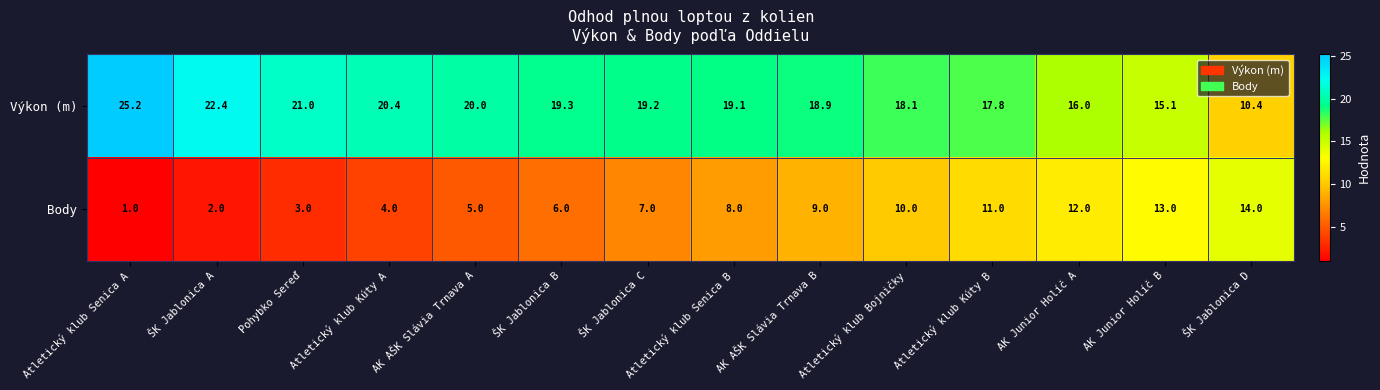

At which category does the chart reach its peak across all series?

Atletický klub Senica A